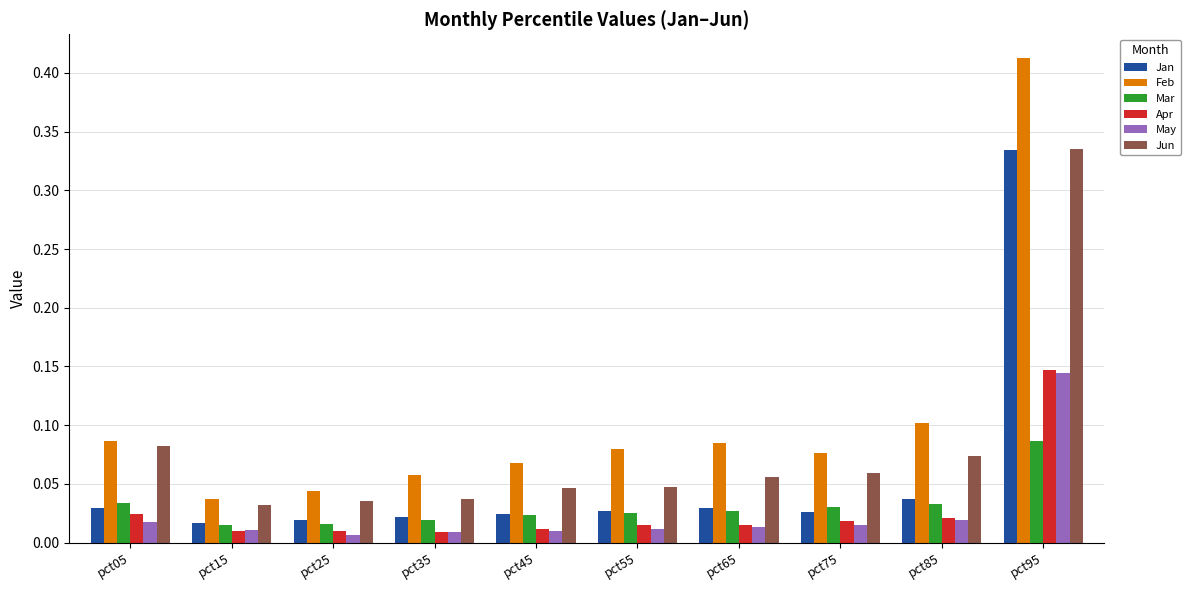

At which label does Apr reach its peak?

pct95